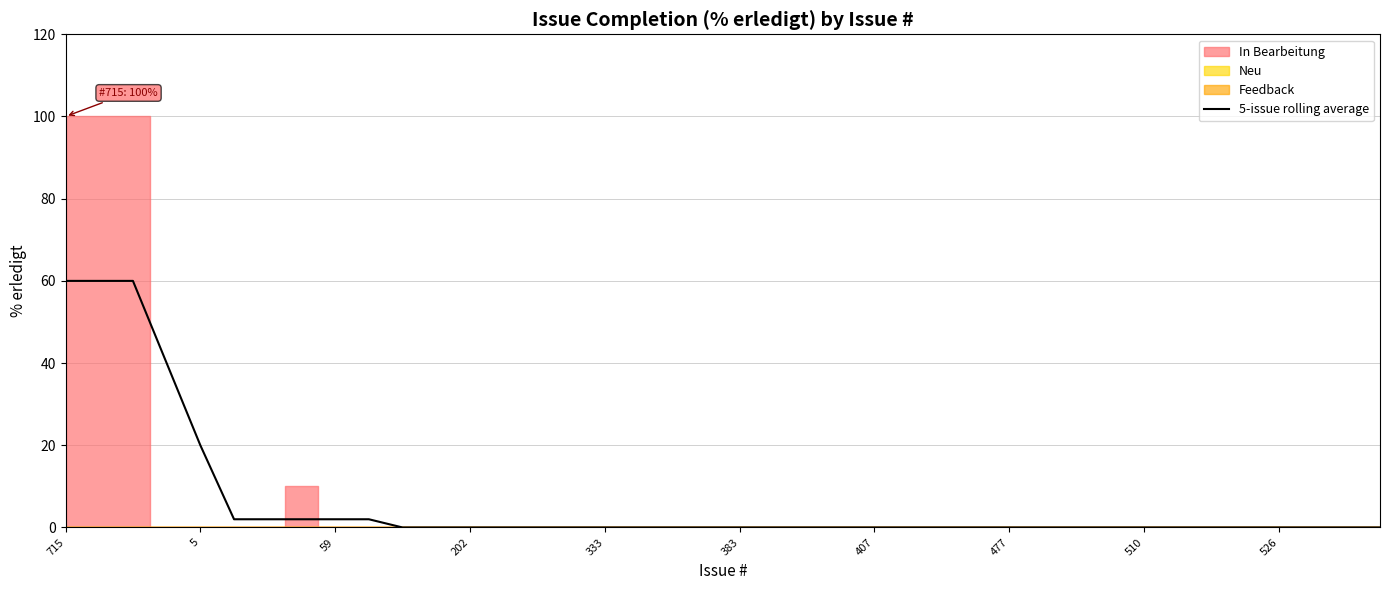

What is the label of the 21st point from the right?

19